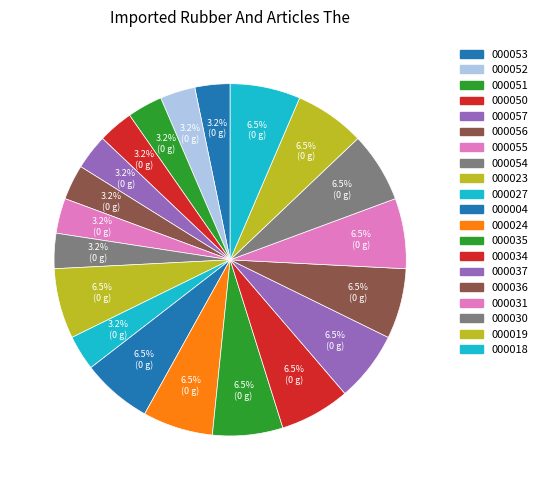

Which slice is the smallest?

000053